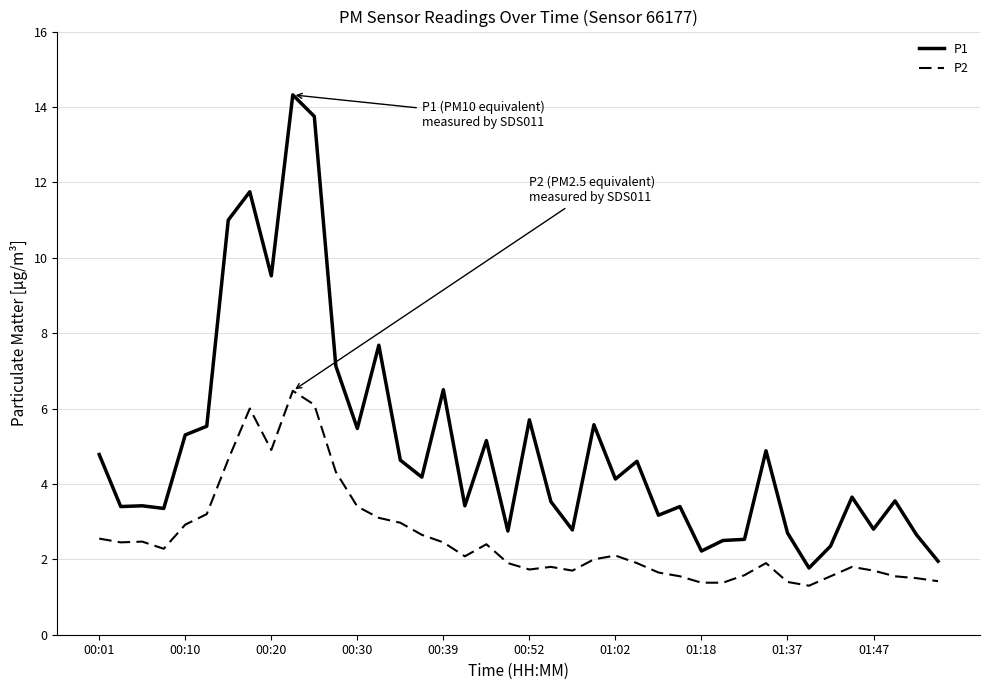

True or false: P2 and P1 cross at least once.

False